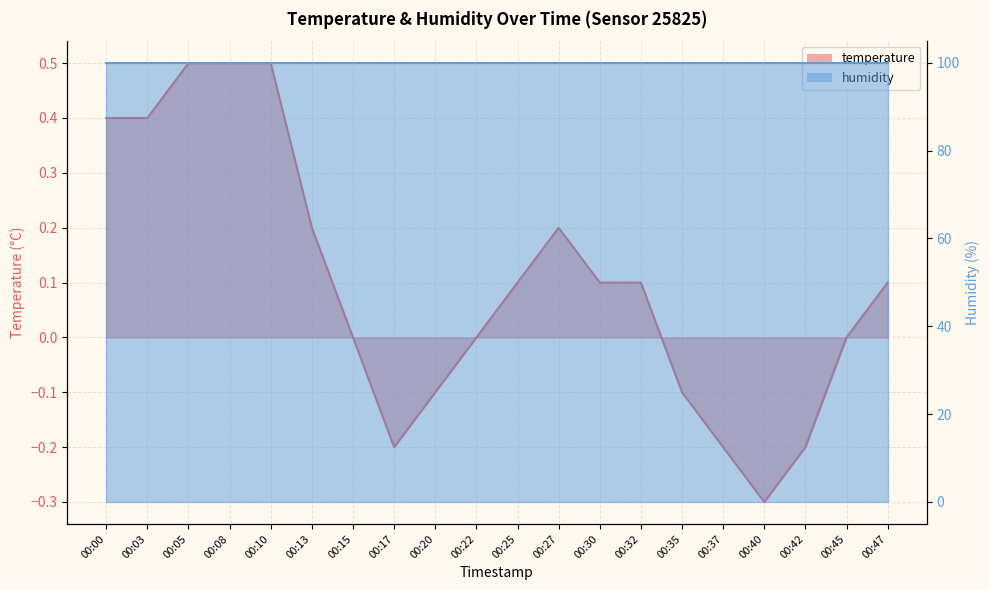

Which label corresponds to the largest value in the chart?

00:05